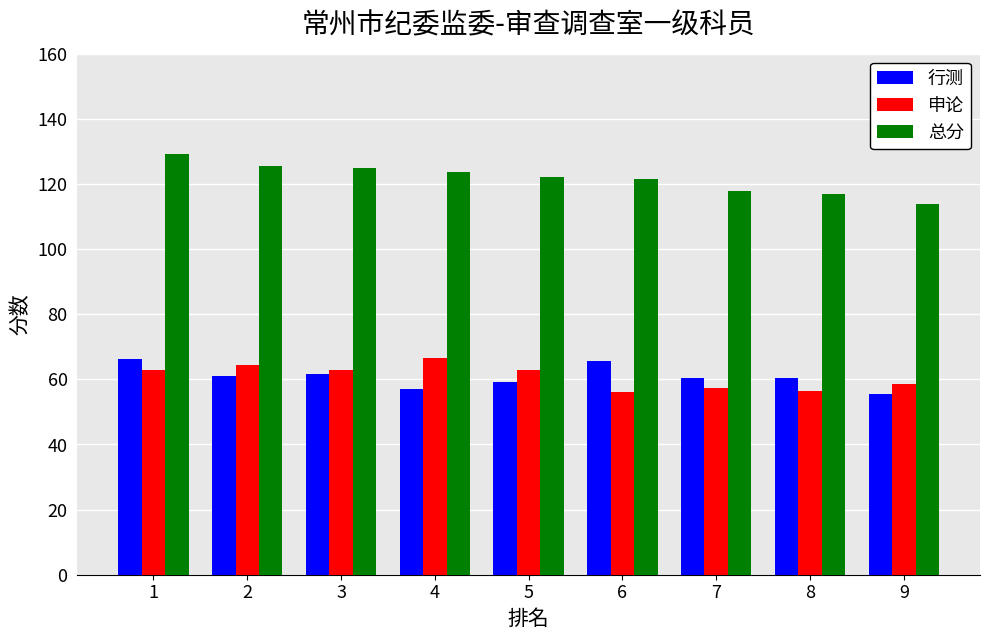

What is the difference between the second highest and second lowest values in the 行测 series?

8.3